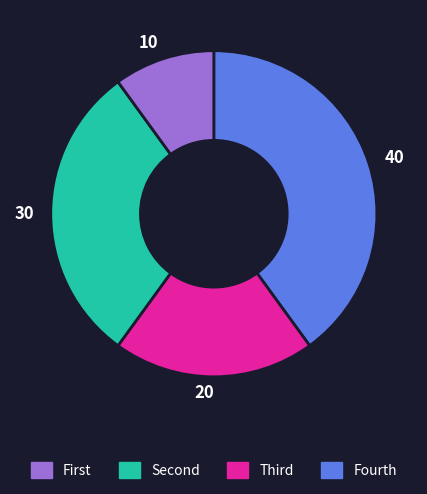

Is it true that 30 is 41% of the pie?

False